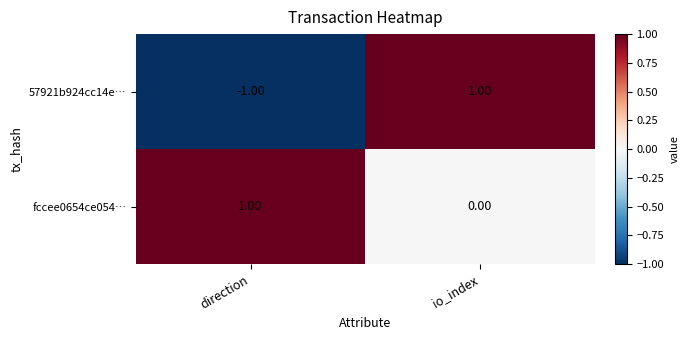

Between direction and io_index, which series saw the biggest shift?

57921b924cc14e…